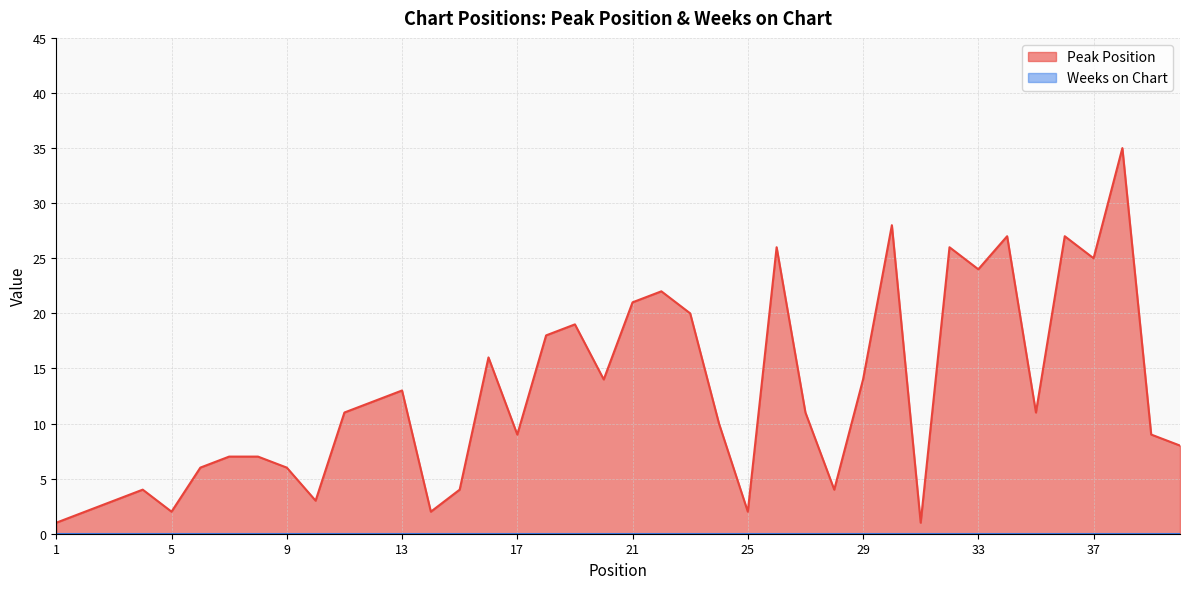

What is the difference between the maximum and minimum values?

34